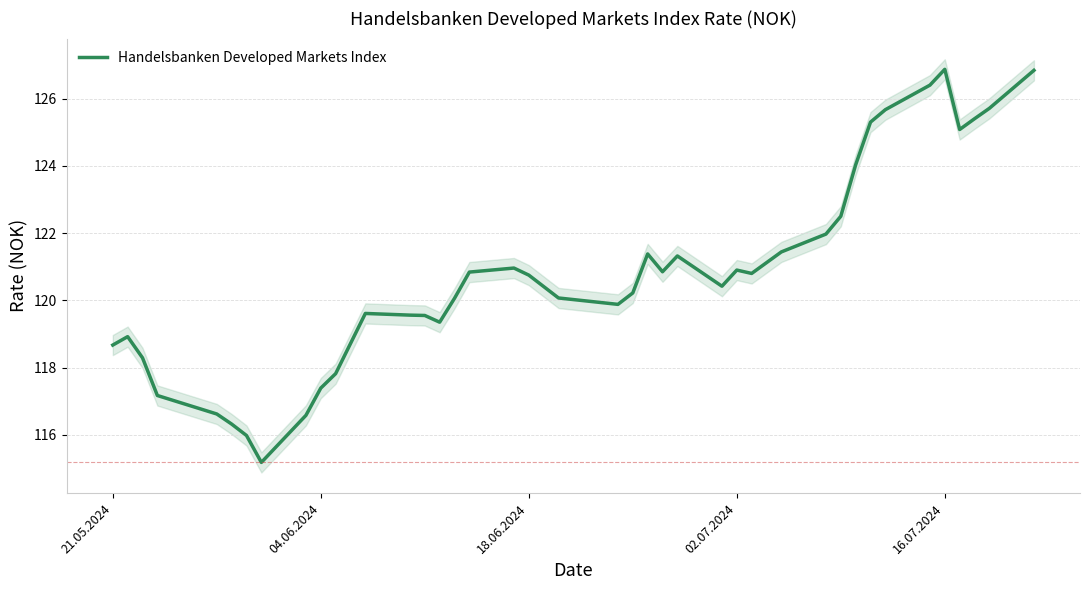

The value at 13 is 165.0. True or false?

False